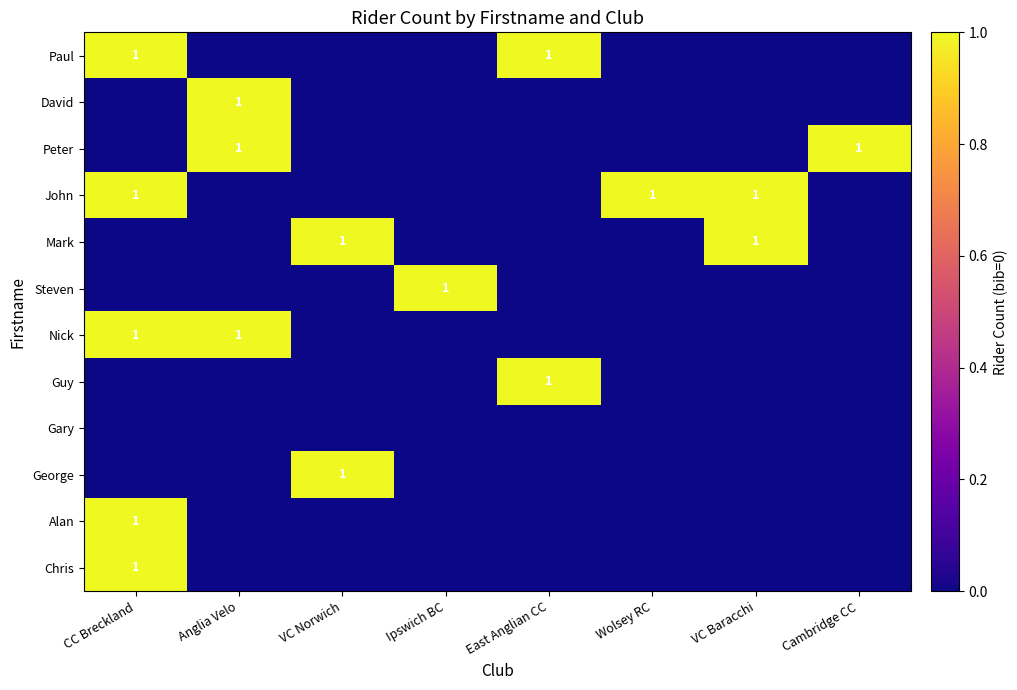

True or false: John has a value of 0 at VC Baracchi.

False